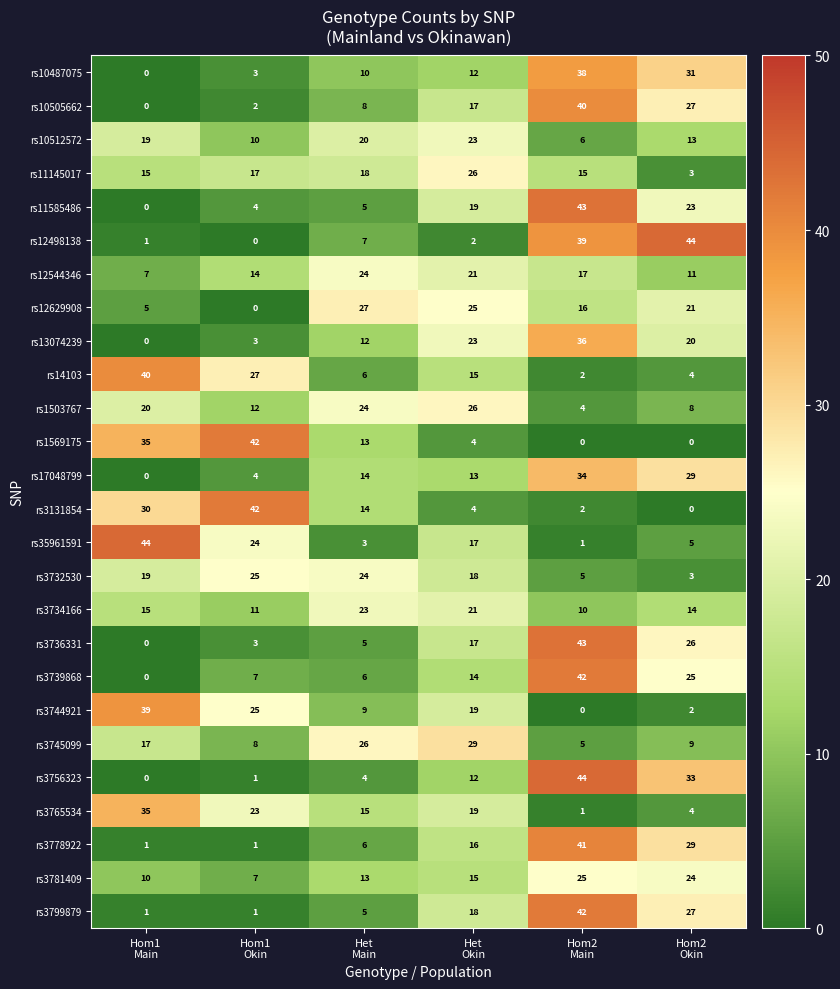

How many values in rs3131854 are above zero?

5